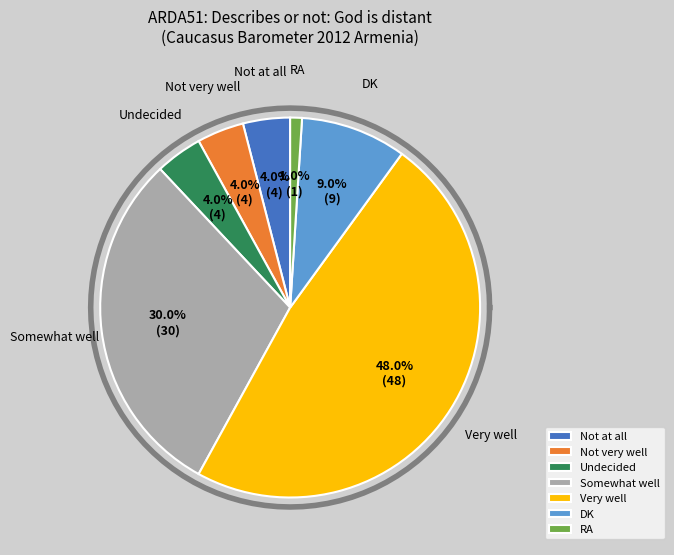

To the nearest percent, what portion does DK represent?

9%